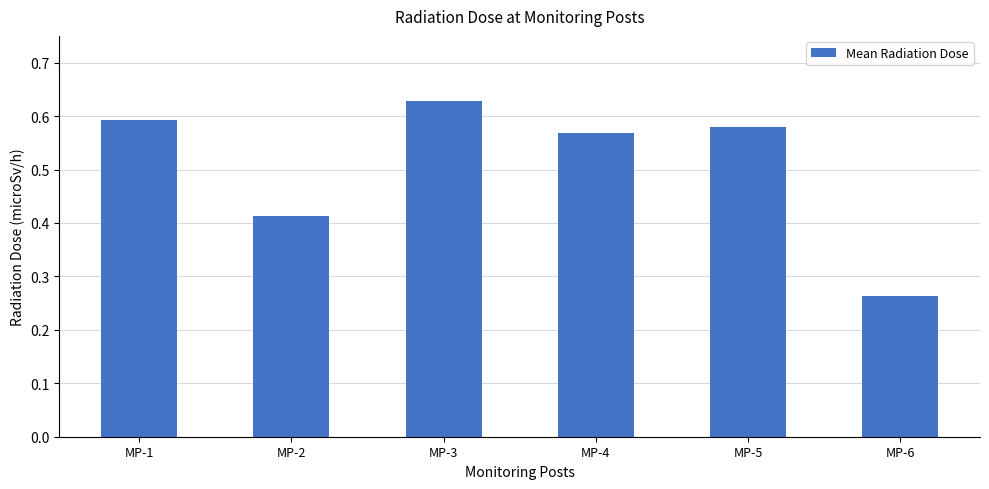

How many bars are there in total?

6